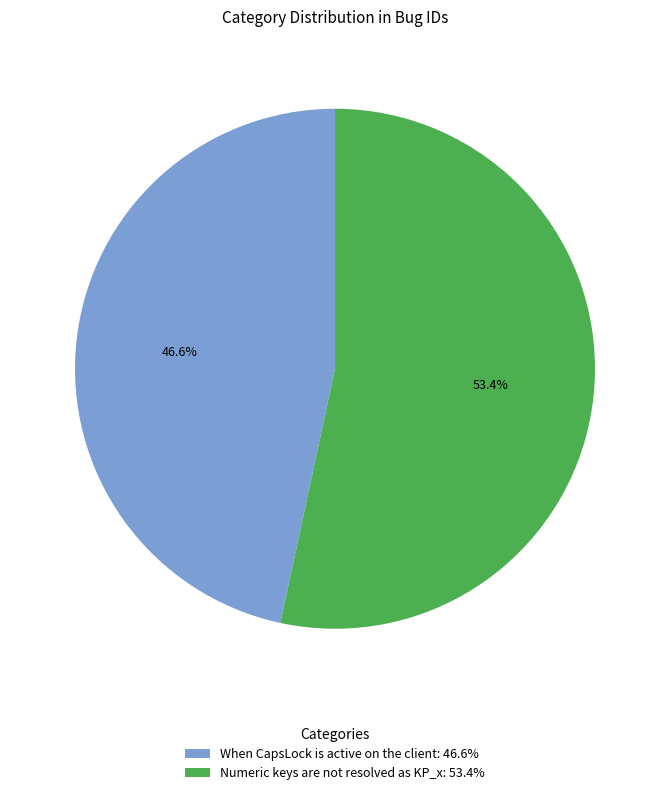

How many slices are in this pie chart?

2